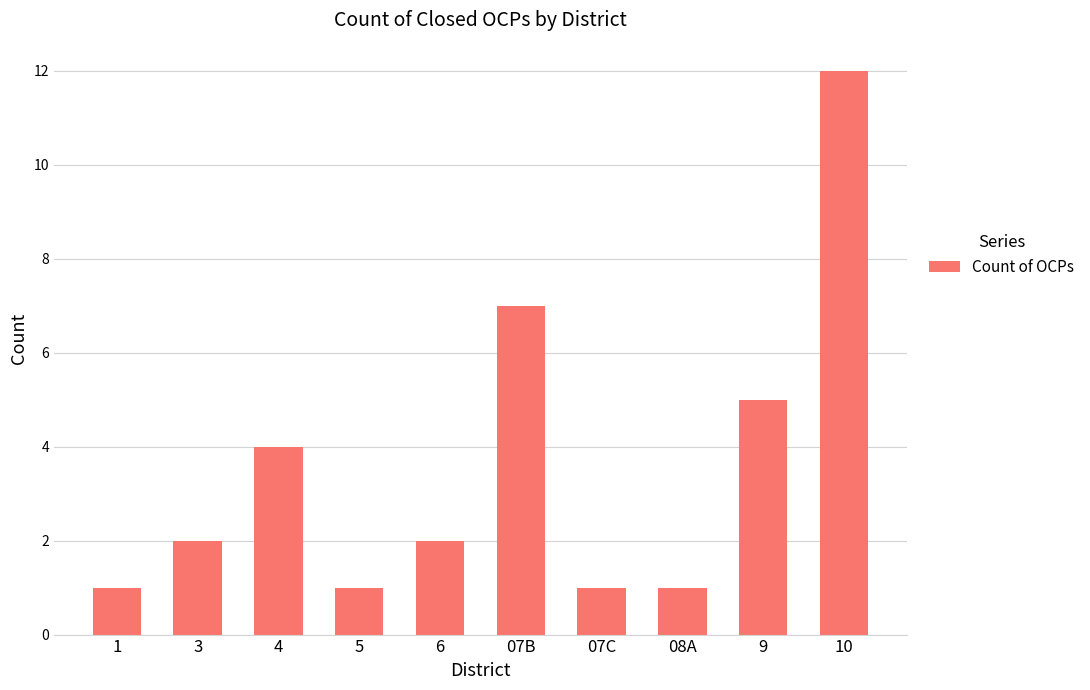

Is it true that the value at 07C is 0?

False